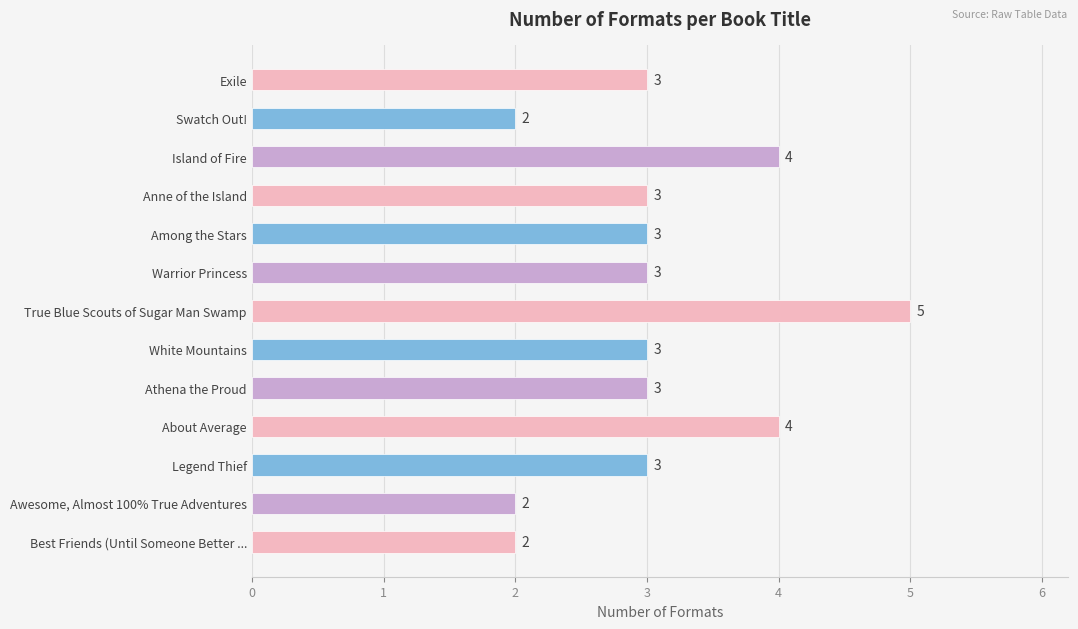

The chart shows a value of 2 at Awesome, Almost 100% True Adventures. True or false?

True